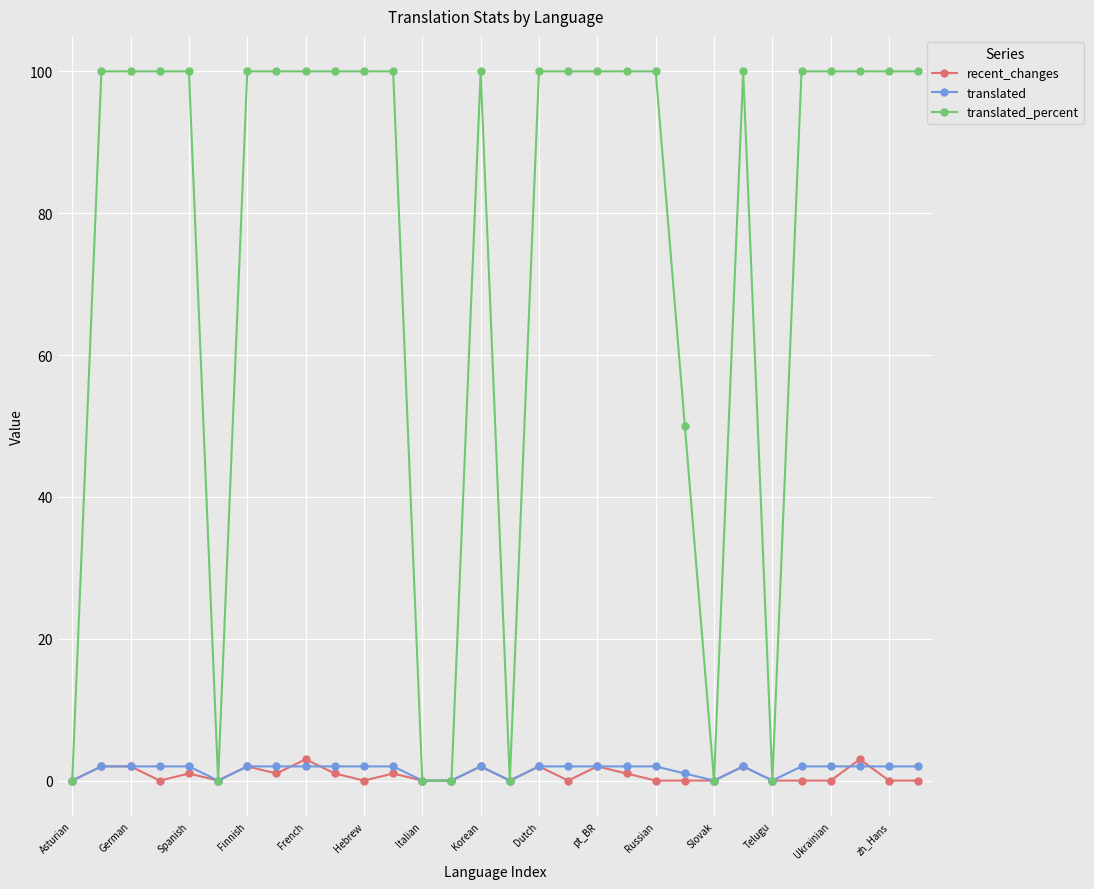

Which series has the largest range (max minus min)?

translated_percent